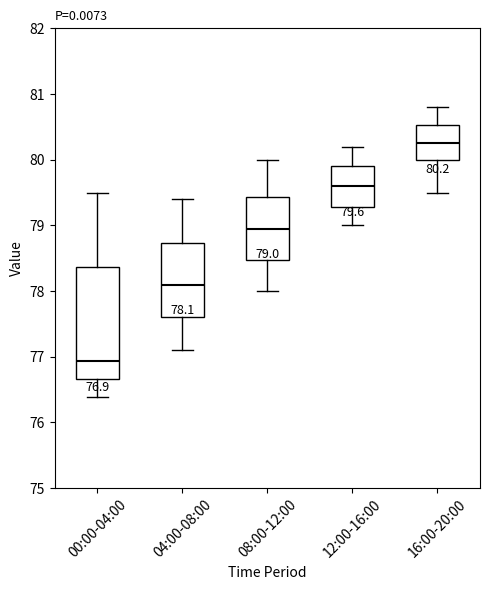

Which box's median line is the highest?

16:00-20:00